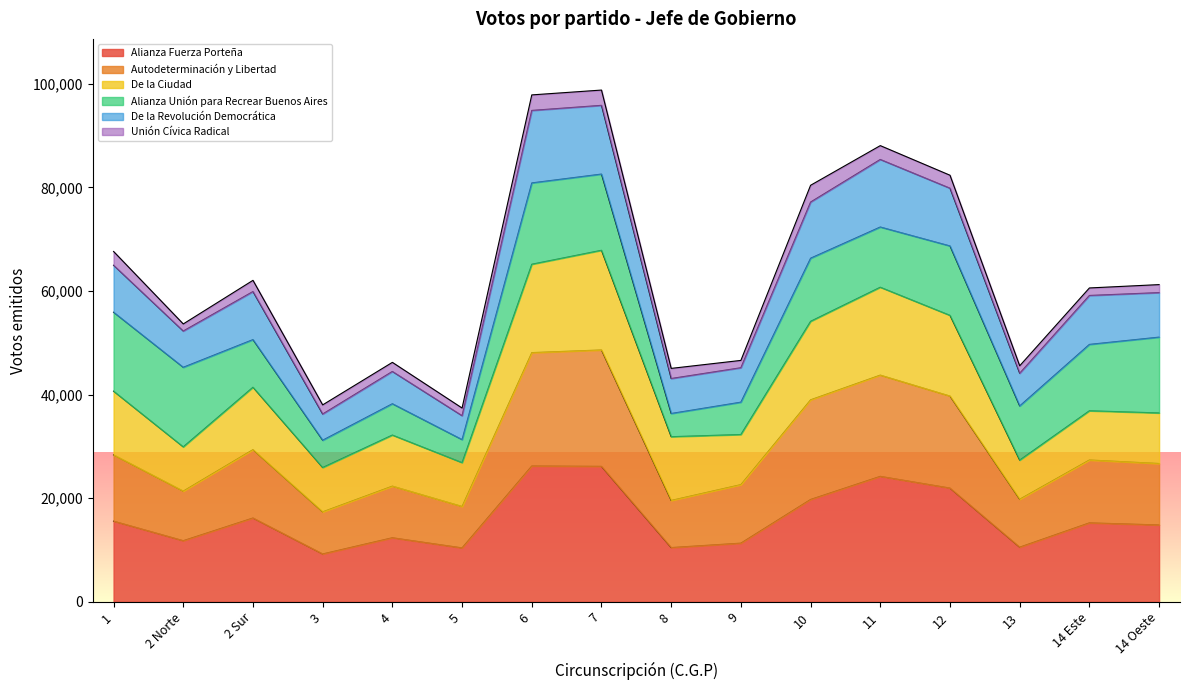

What is the total value across all series at 7?

98769